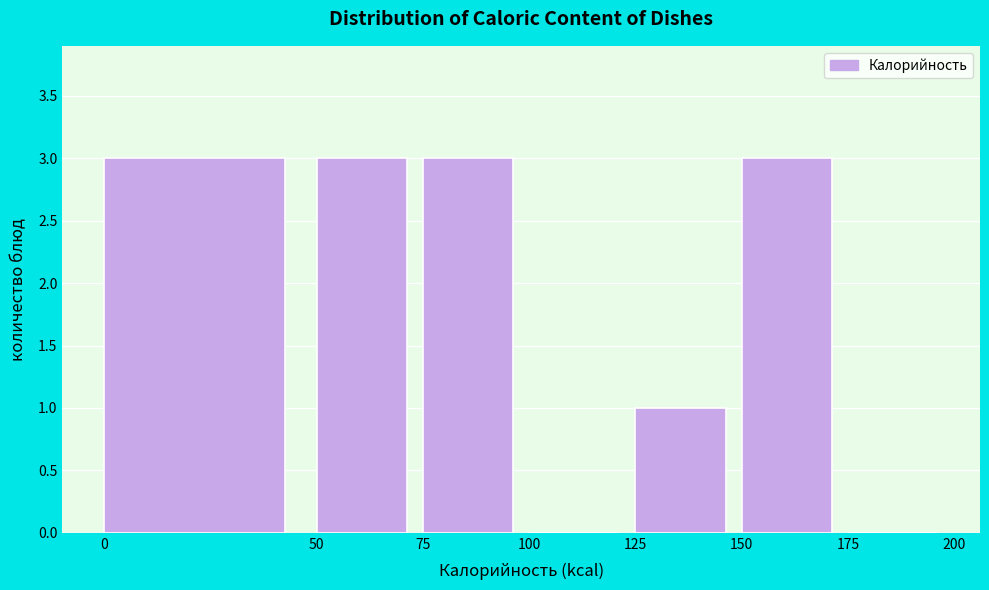

What is the height of the bar covering 125 to 150 on the x-axis? The values are not printed on the chart, so give them approximately, as read against the axis.

1